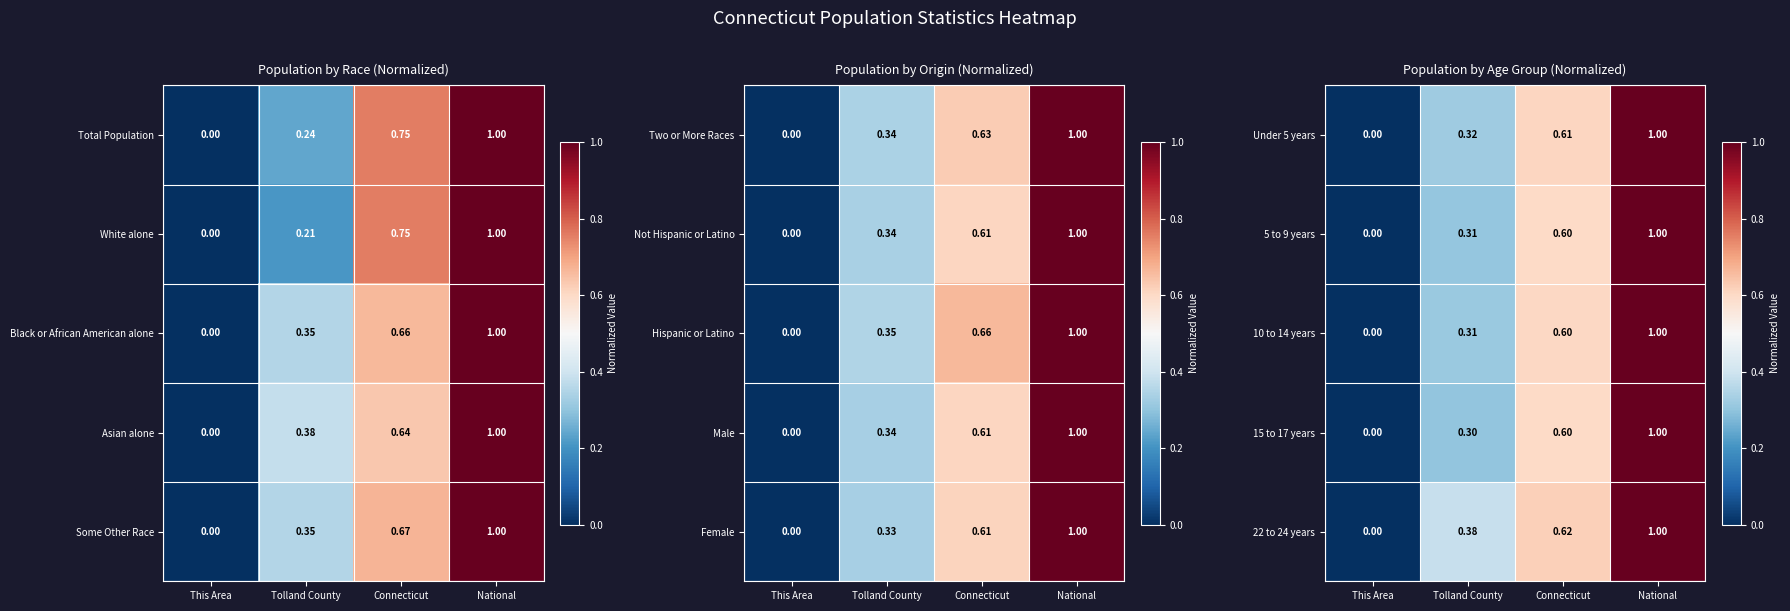

Where is 22 to 24 years nearest to the value 0?

This Area